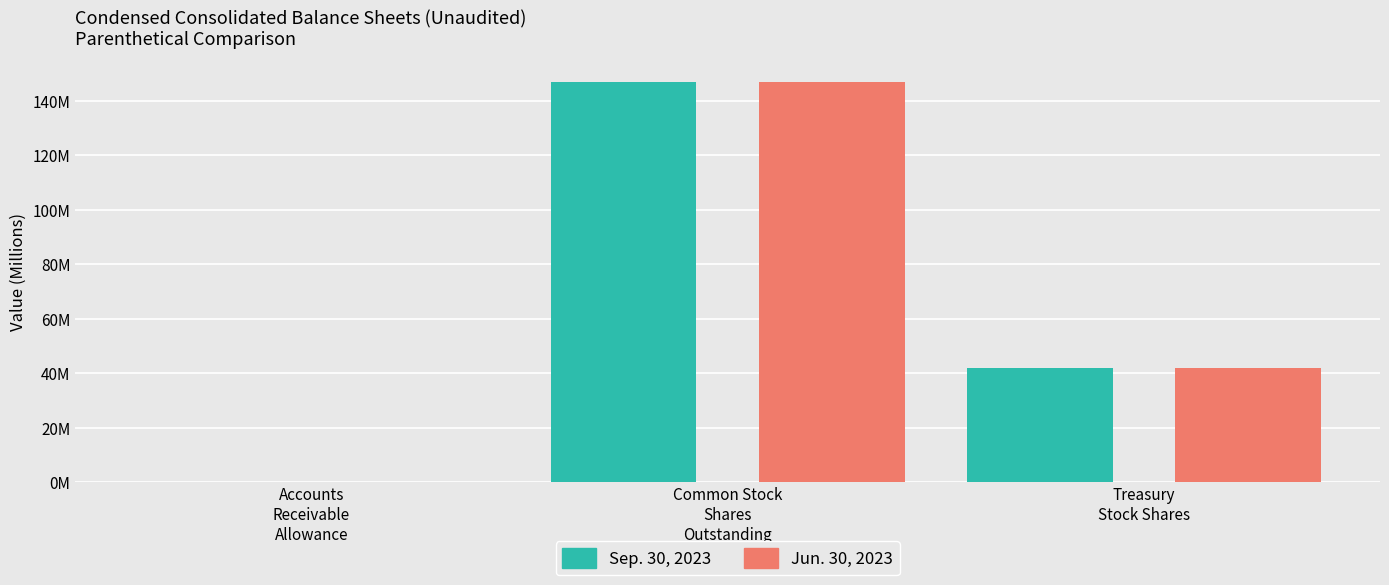

What position from the right is Accounts
Receivable
Allowance?

3